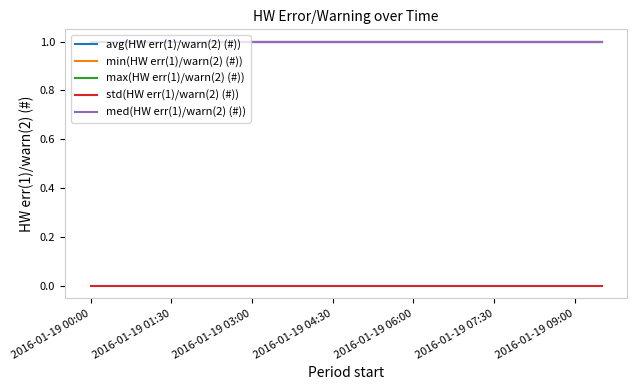

Does the chart display data point markers on the line(s)?

No